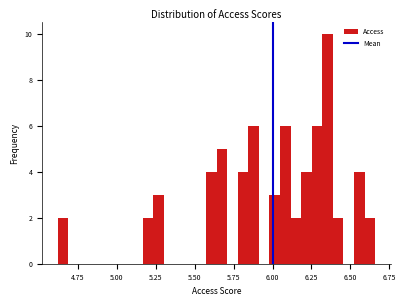

Read against the x-axis, roughly where is the centre of the tallest bar?

6.35